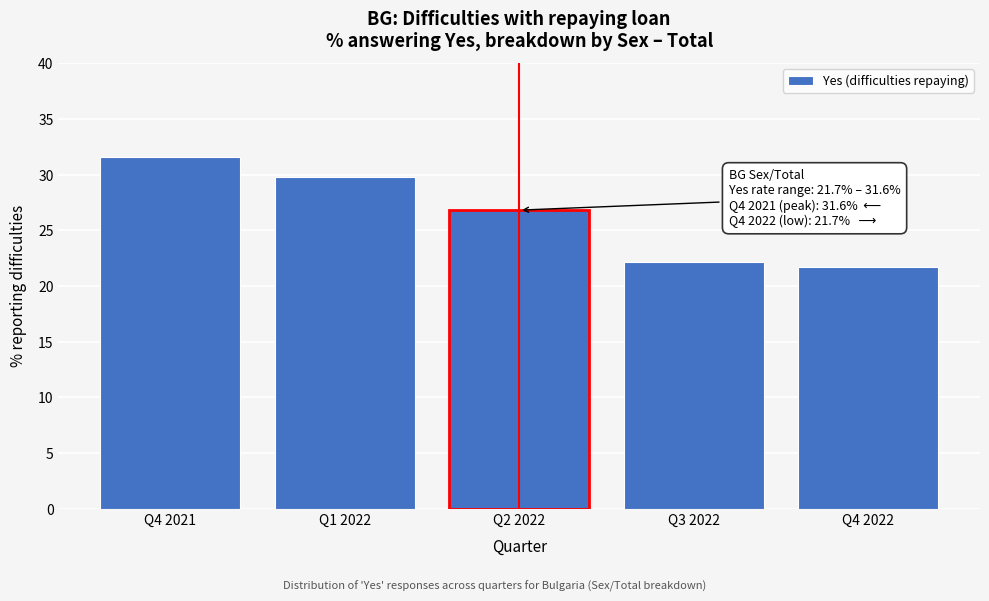

Reading right to left, extract all data points from this chart.

Q4 2022=21.7	Q3 2022=22.1	Q2 2022=26.8	Q1 2022=29.8	Q4 2021=31.6